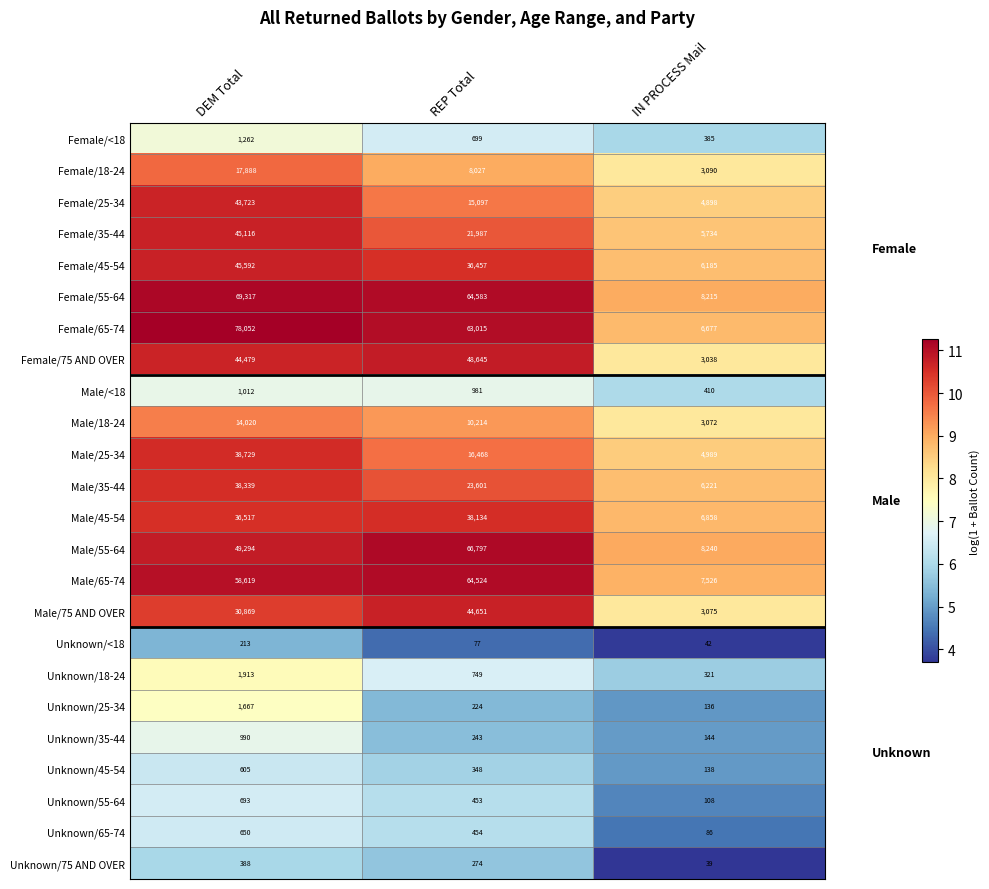

The value of Female/75 AND OVER at DEM Total is 44479. True or false?

True